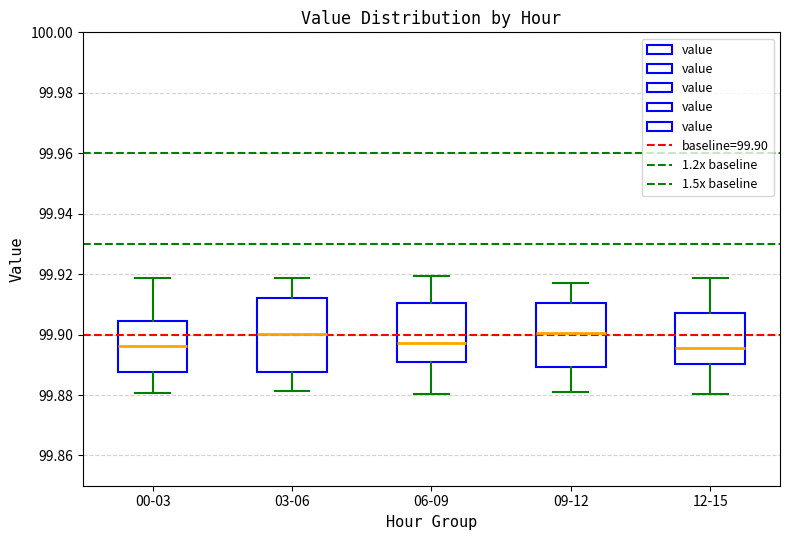

Reading left to right, transcribe this box plot: for each box, give where its median line is, the range the box spans, and where its two whiskers end, as read against the y-axis. The values are not printed on the chart, so give them approximately, as read against the axis.

00-03: median 99.896, box 99.888 to 99.904, whiskers 99.880 to 99.918
03-06: median 99.900, box 99.888 to 99.912, whiskers 99.882 to 99.918
06-09: median 99.898, box 99.890 to 99.910, whiskers 99.880 to 99.920
09-12: median 99.900, box 99.890 to 99.910, whiskers 99.882 to 99.918
12-15: median 99.896, box 99.890 to 99.908, whiskers 99.880 to 99.918